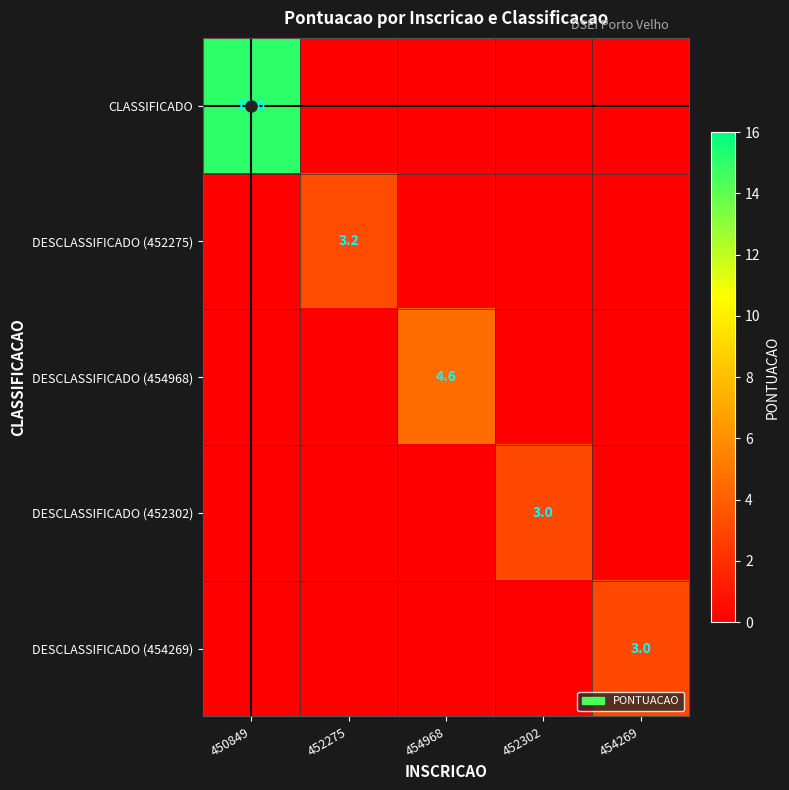

True or false: DESCLASSIFICADO (452302) has a value of 1.3 at 452302.

False